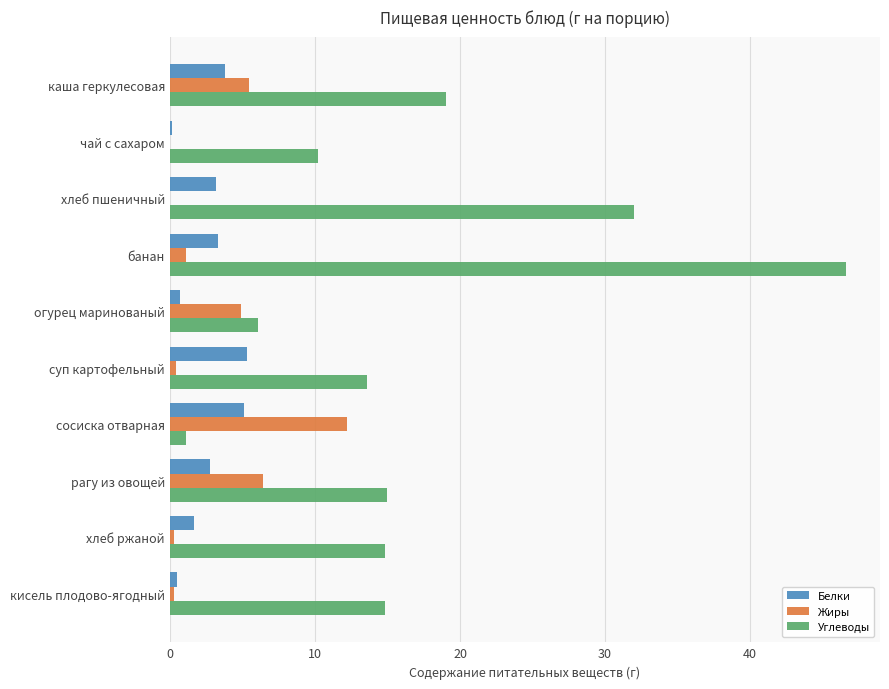

At which category is the sum across all series the highest?

банан